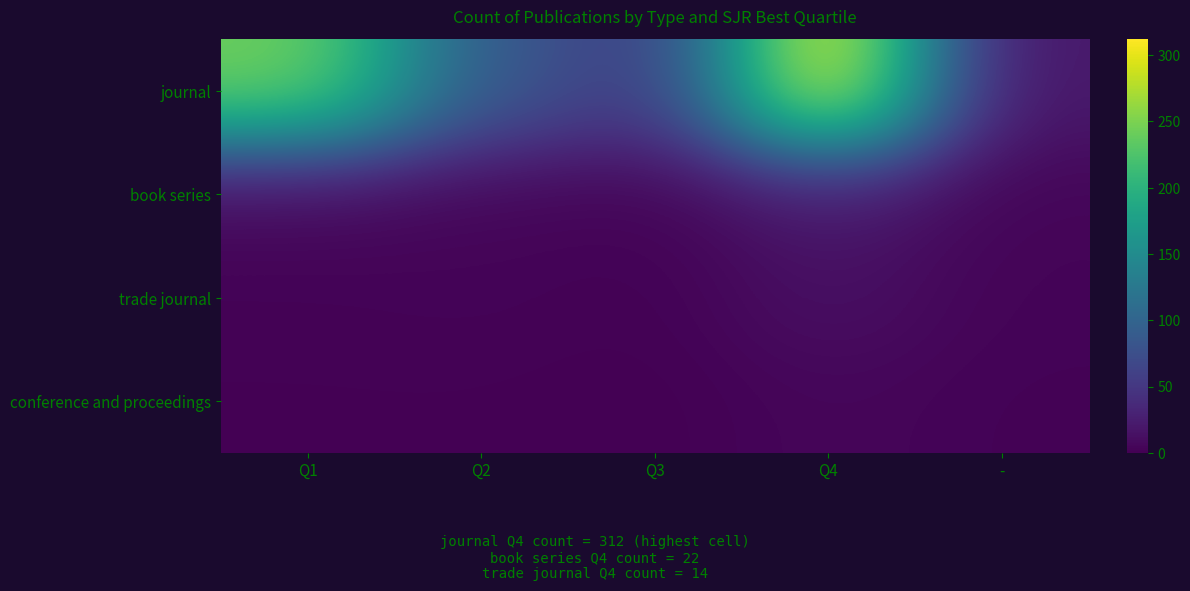

Between Q4 and Q3, which is larger?

Q4